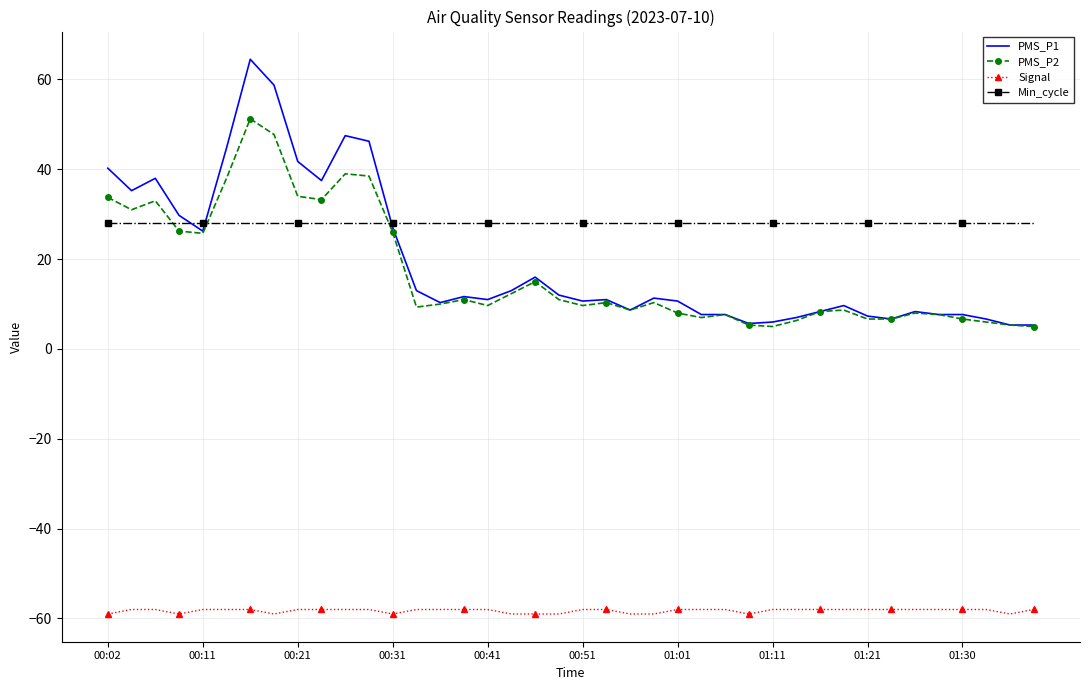

True or false: Signal and PMS_P2 cross at least once.

False